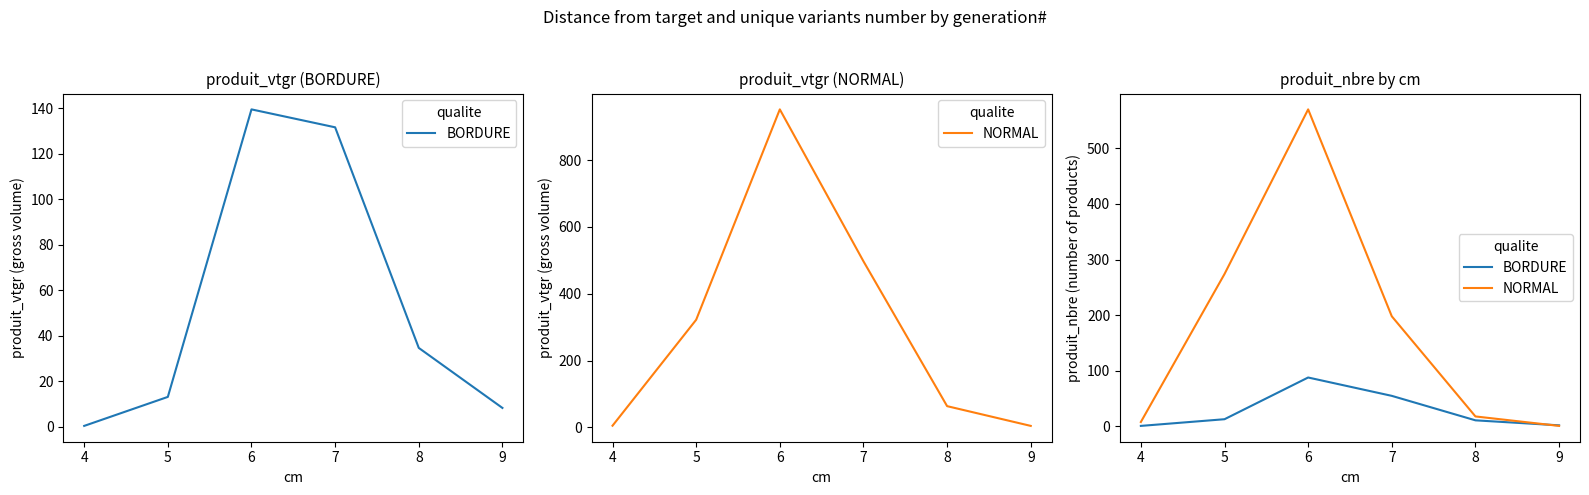

In BORDURE, how many points are higher than both neighbors (excluding endpoints)?

1